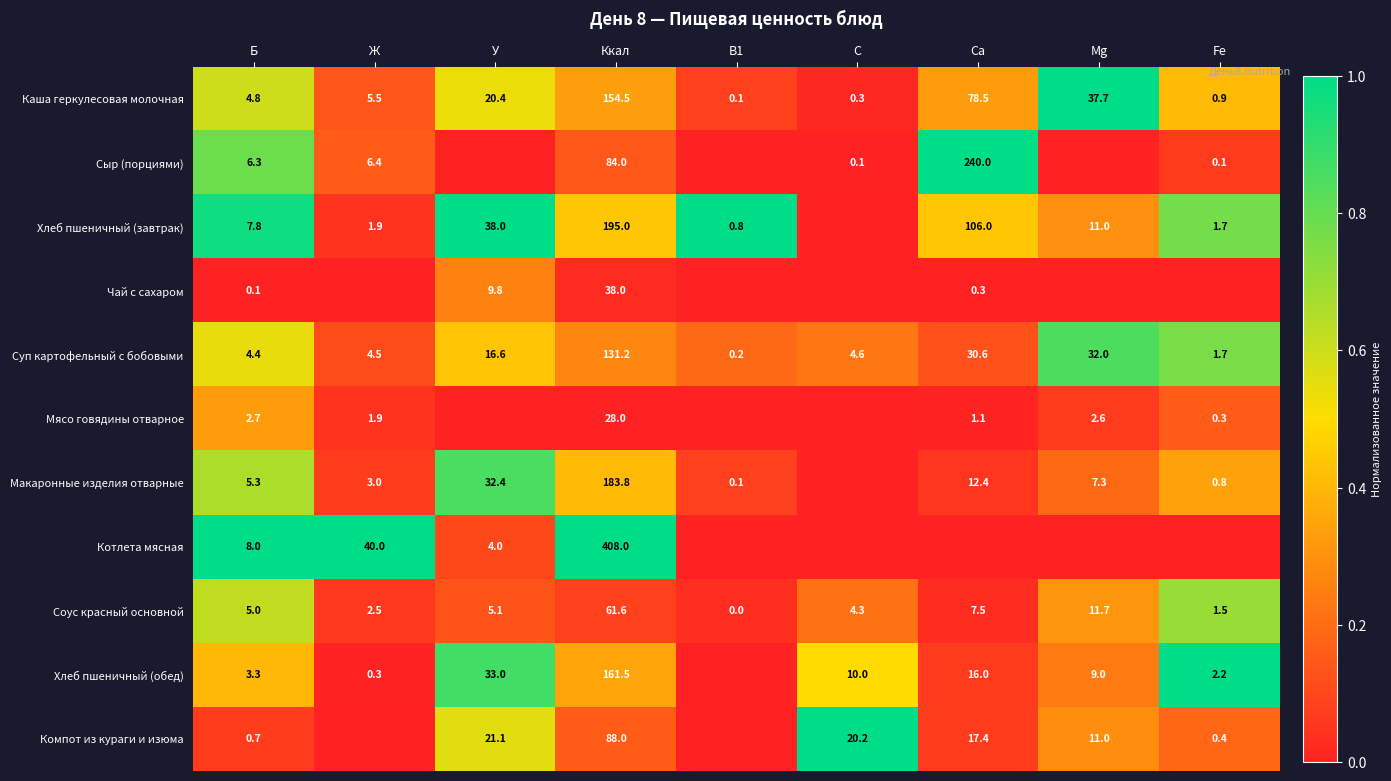

What is the total value across all series at Ккал?

1533.6